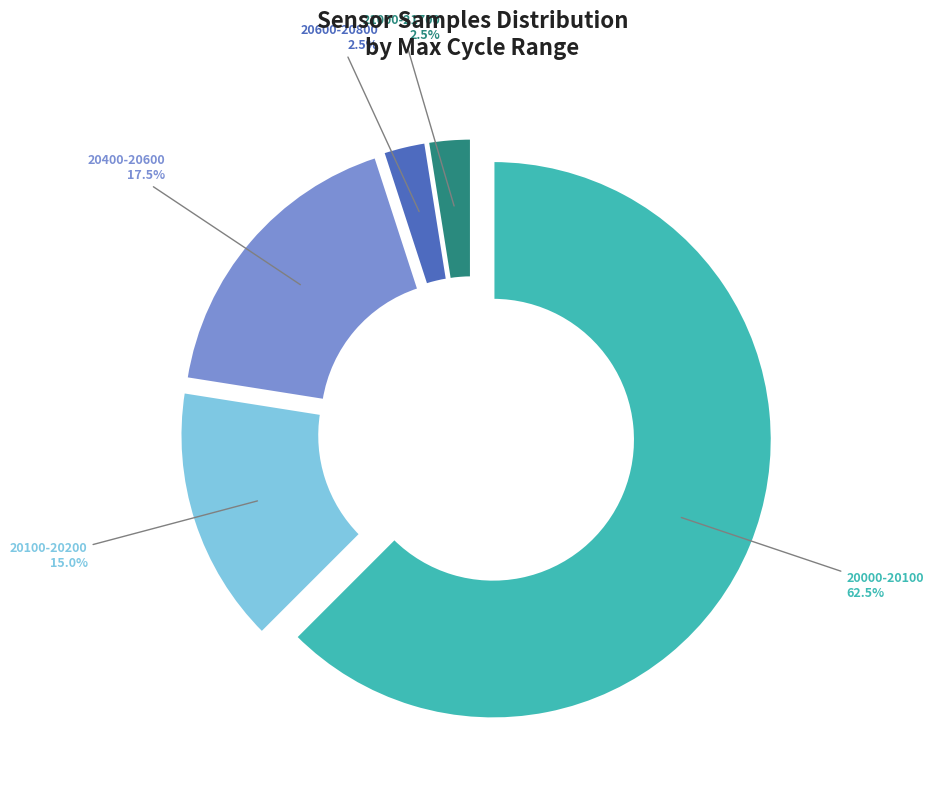

How many segments does this pie chart have?

5